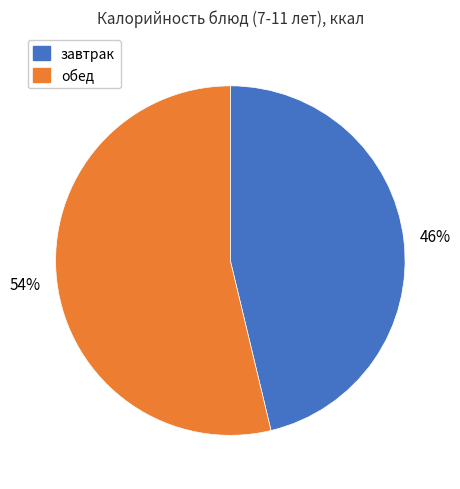

What percentage is the завтрак slice, to the nearest percent?

46%